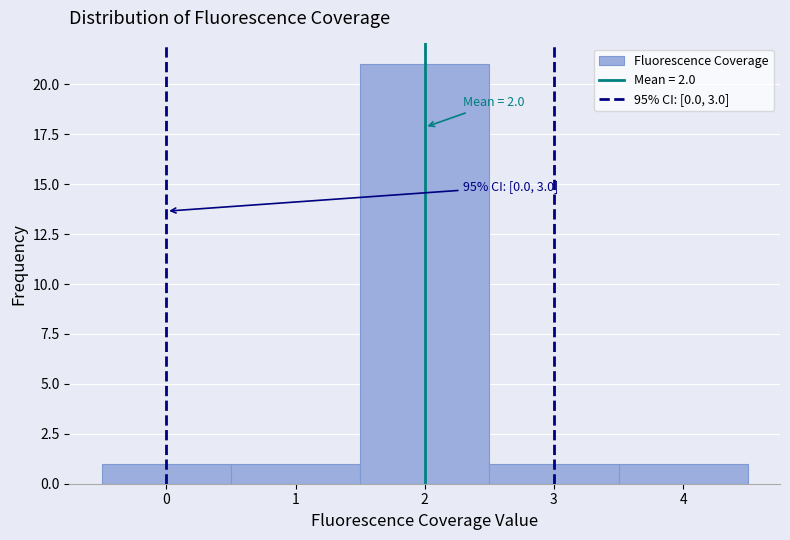

Which range on the x-axis has the tallest bar?

1.5 to 2.5